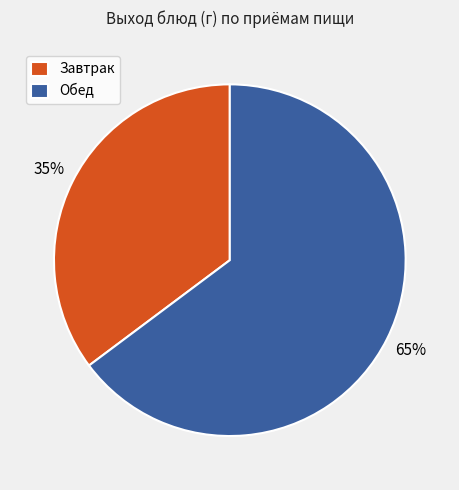

To the nearest percent, what is the average slice percentage?

50%